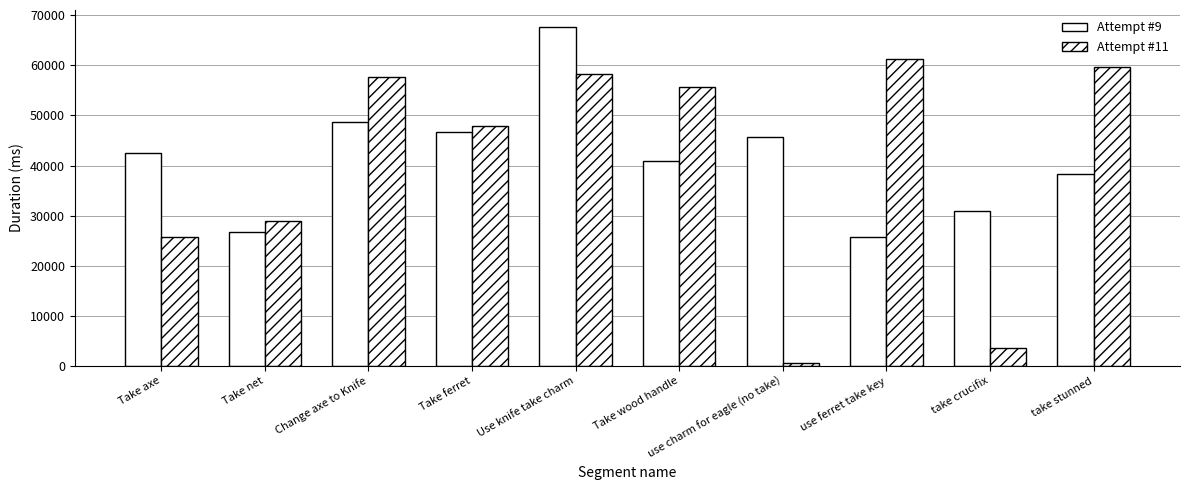

What is the maximum value for Attempt #9?

67689